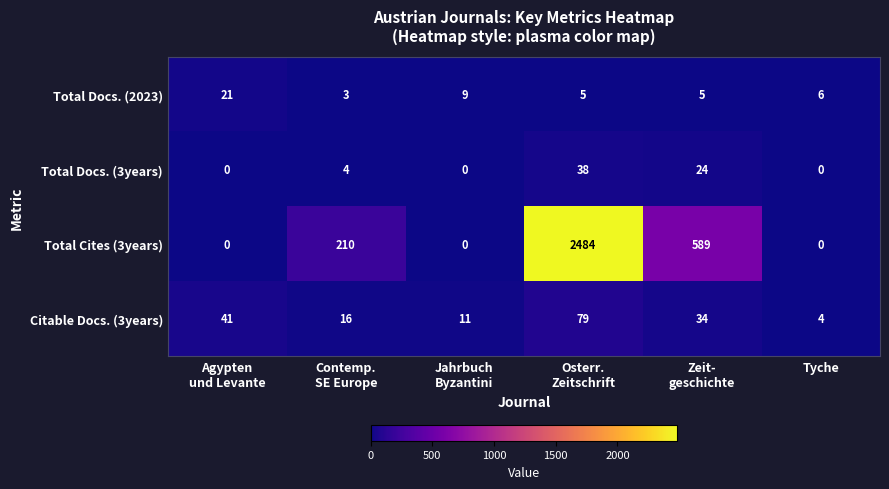

True or false: Total Cites (3years) has a value of 0 at Tyche.

True